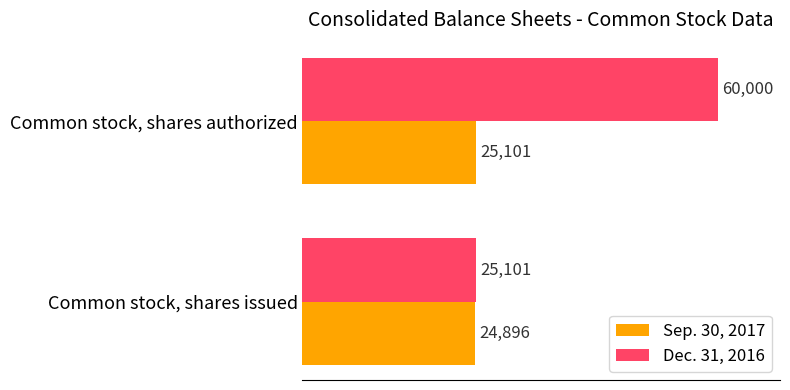

Count the number of categories in the chart.

2